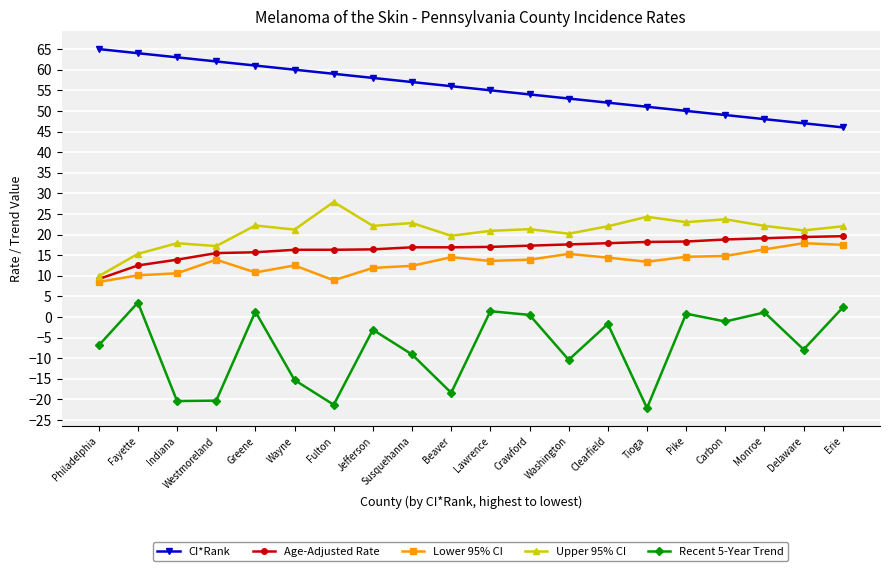

Where does the Upper 95% CI series first go above 22?

Greene